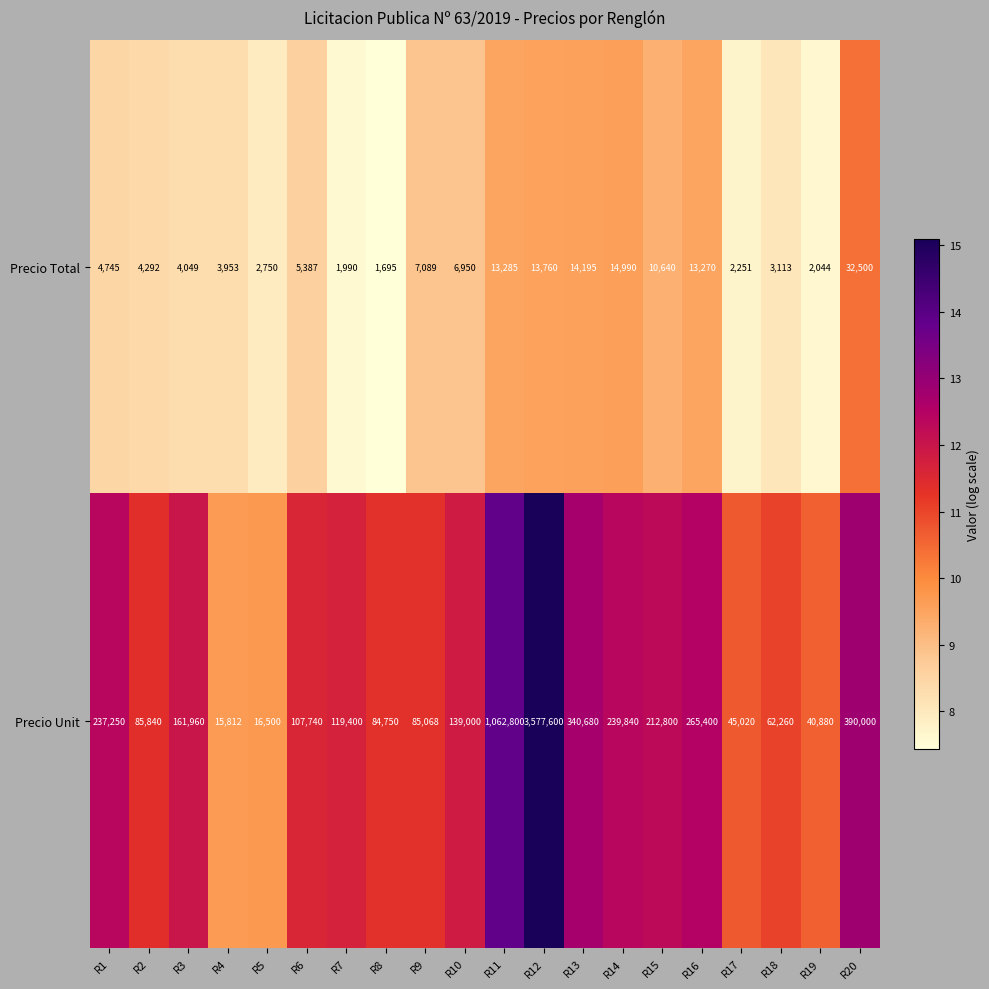

What is the maximum value shown in the chart?

3577600